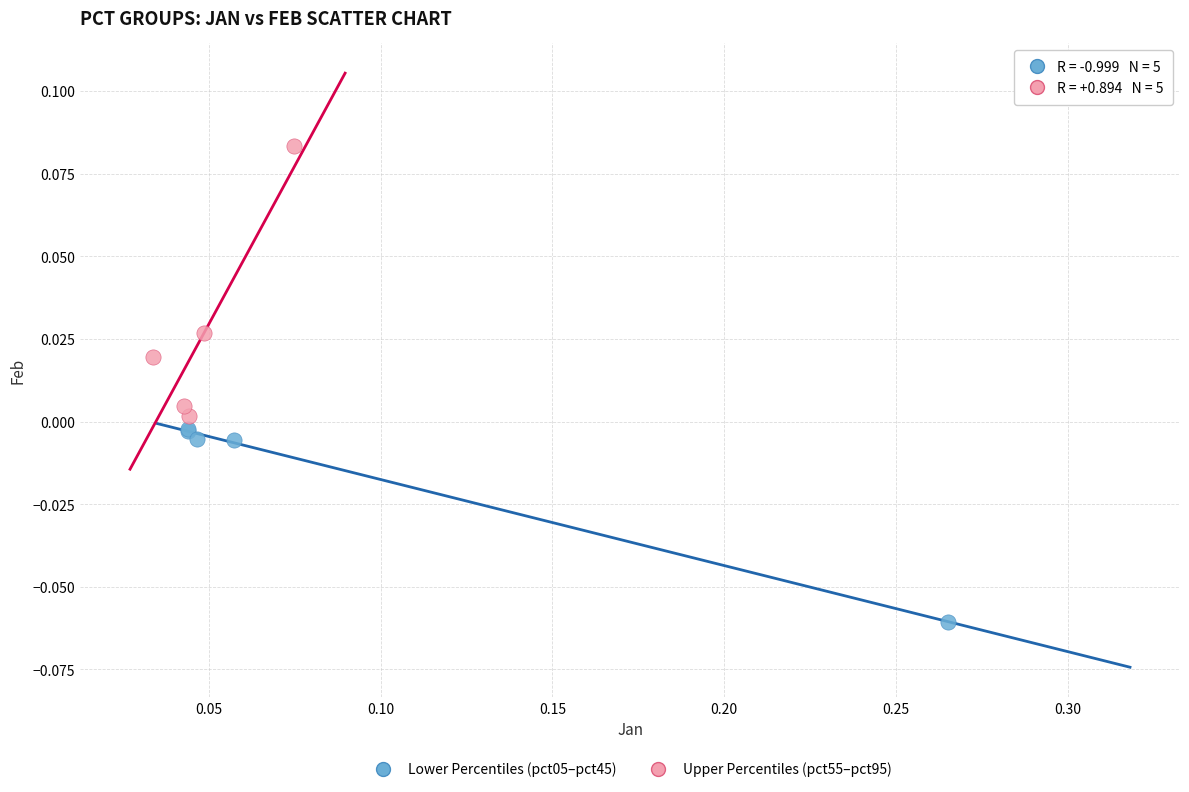

Which series reaches the minimum Y coordinate?

Lower Percentiles (pct05–pct45)